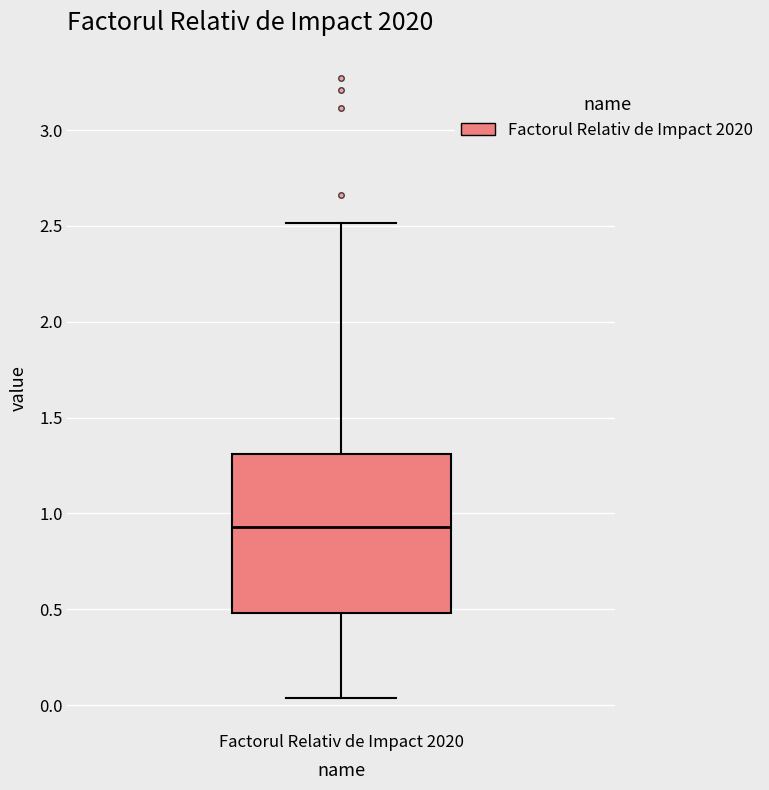

Transcribe this box plot: give where the median line is, the range the box spans, and where the two whiskers end, as read against the y-axis. The values are not printed on the chart, so give them approximately, as read against the axis.

median 0.95, box 0.50 to 1.30, whiskers 0.05 to 2.50